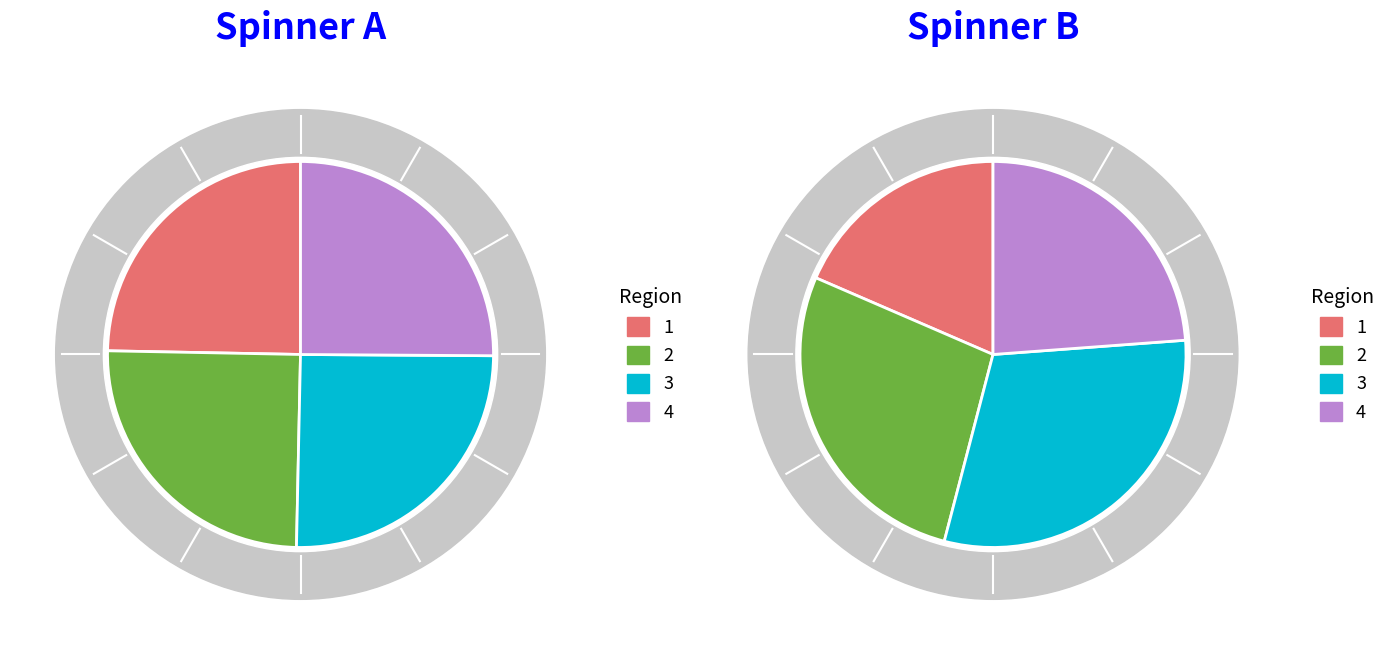

Is 2018 the majority of the pie?

No